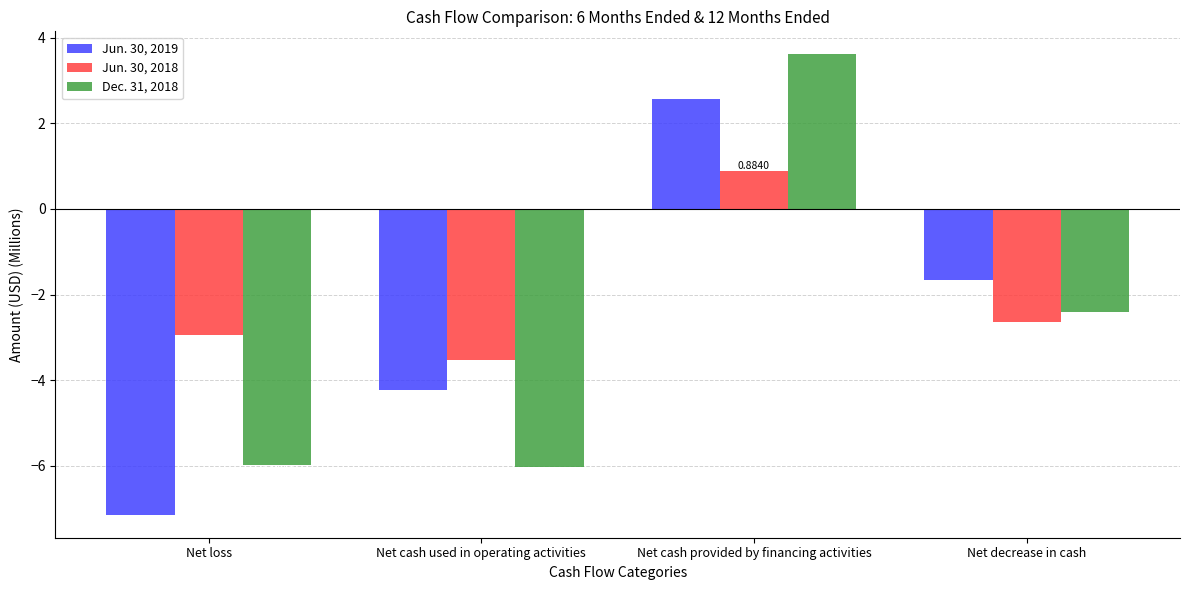

How many negative values does the Dec. 31, 2018 series have?

3